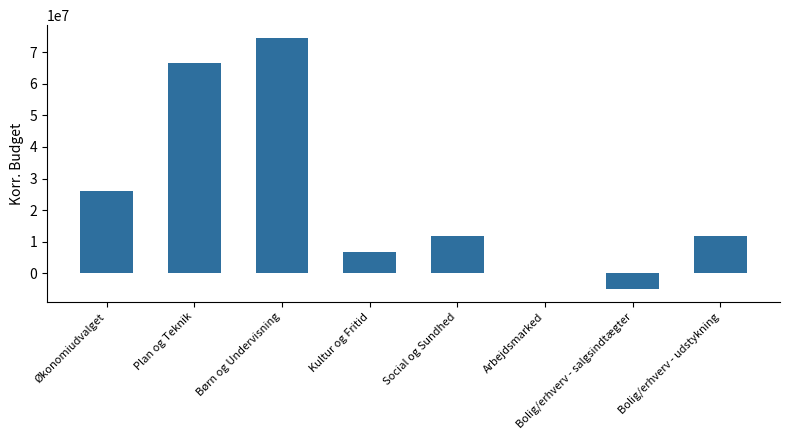

What is the approximate value at Børn og Undervisning?

74579935